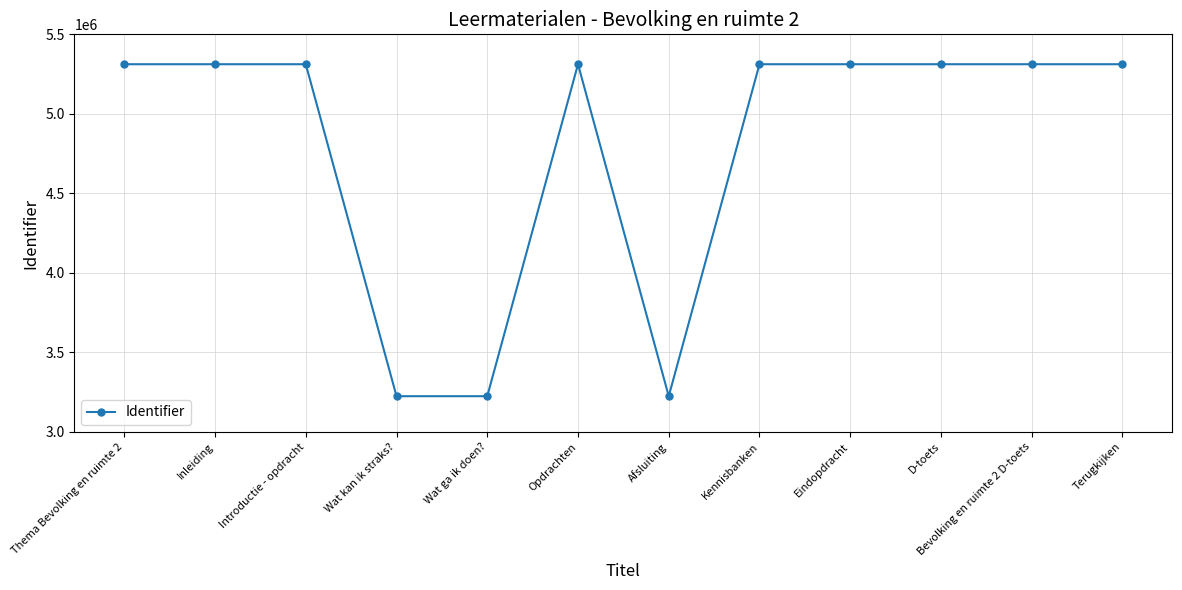

Which has a higher value, Inleiding or Wat kan ik straks??

Inleiding